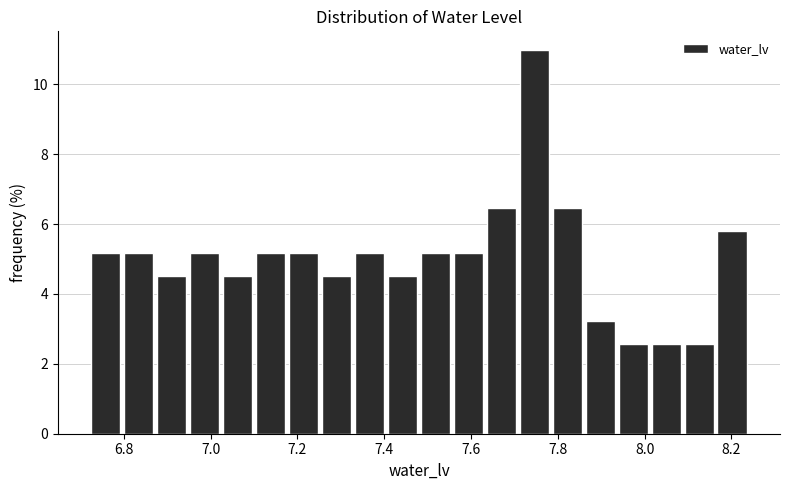

Around what value on the x-axis is the tallest bar? Give the approximate position of its centre, as read against the axis.

7.74